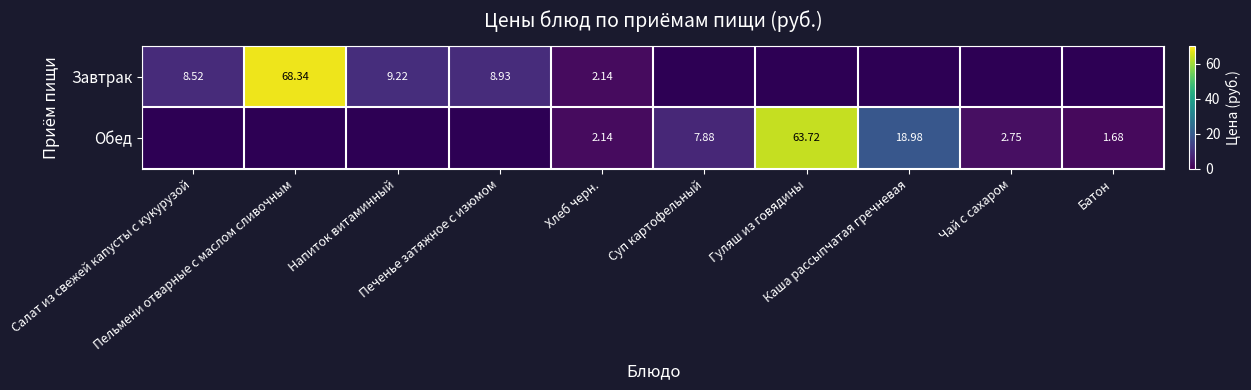

Which category has the highest value across all series?

Пельмени отварные с маслом сливочным